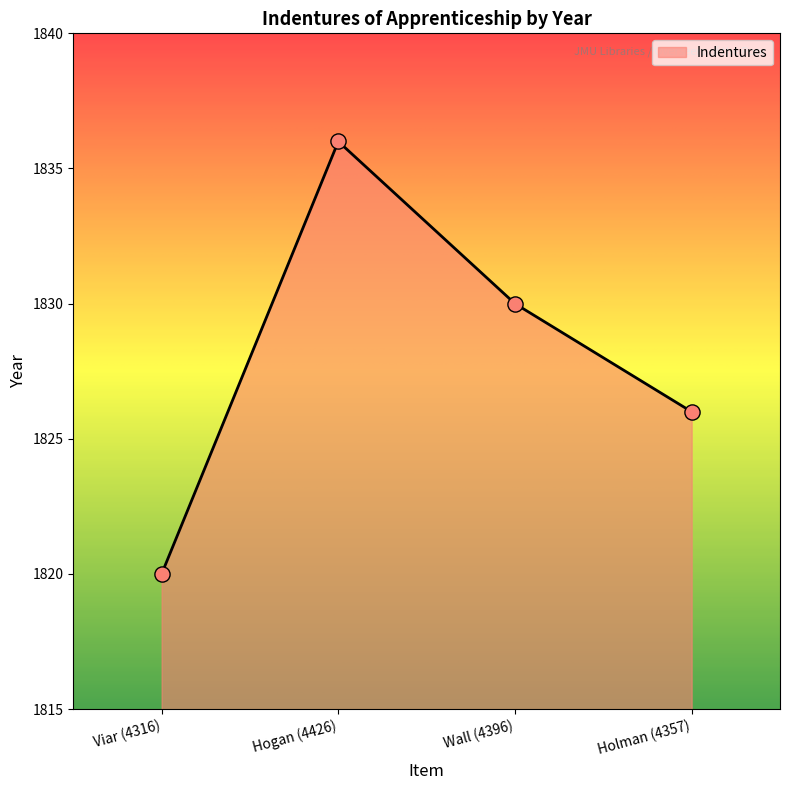

Between Holman (4357) and Viar (4316), which is larger?

Holman (4357)